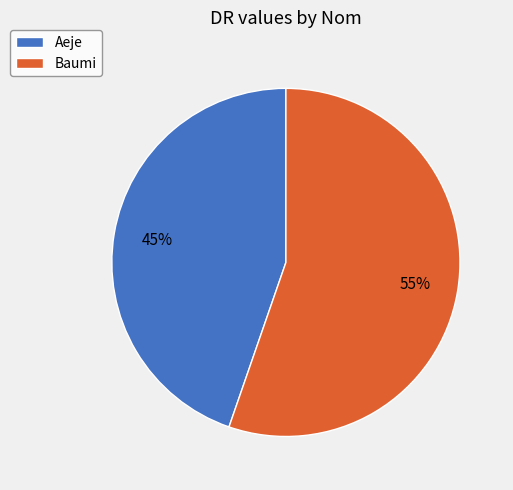

To the nearest percent, what percentage of the pie is Aeje?

45%